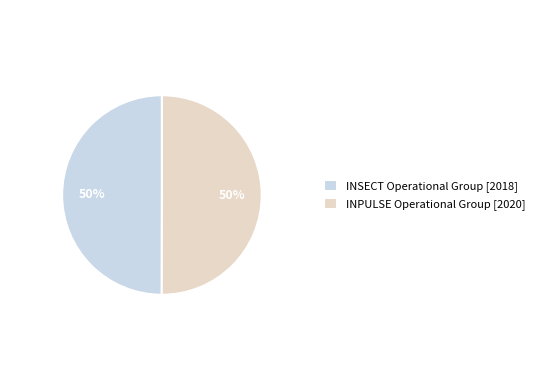

Combined, do INSECT Operational Group and INPULSE Operational Group account for over 50%?

Yes